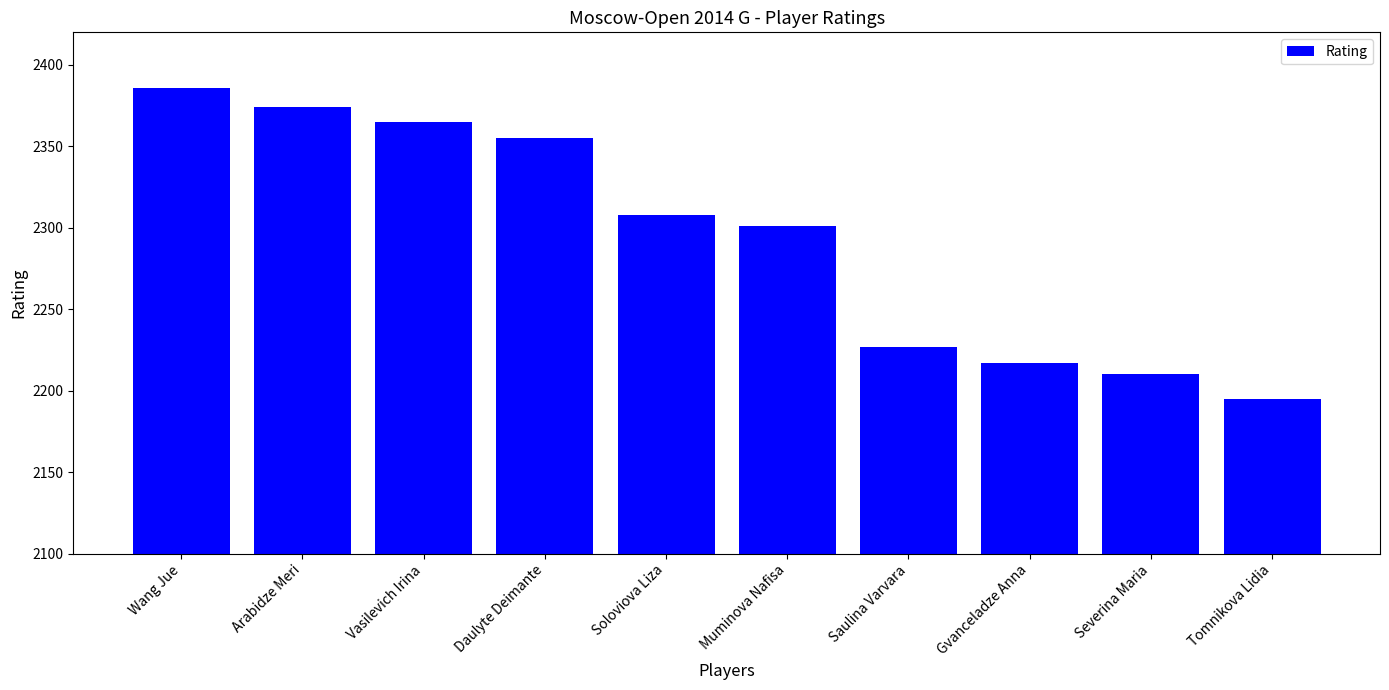

Rank the categories by value from highest to lowest.

Wang Jue, Arabidze Meri, Vasilevich Irina, Daulyte Deimante, Soloviova Liza, Muminova Nafisa, Saulina Varvara, Gvanceladze Anna, Severina Maria, Tomnikova Lidia